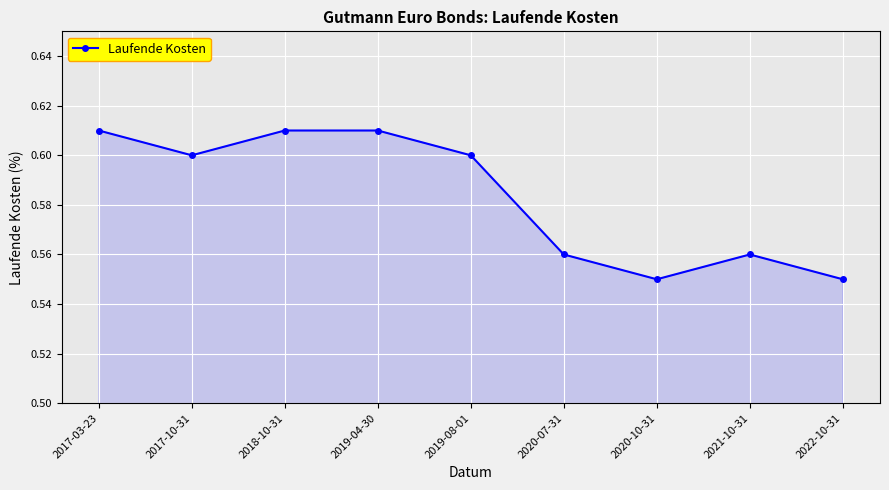

What is the label of the 9th point from the left?

2022-10-31